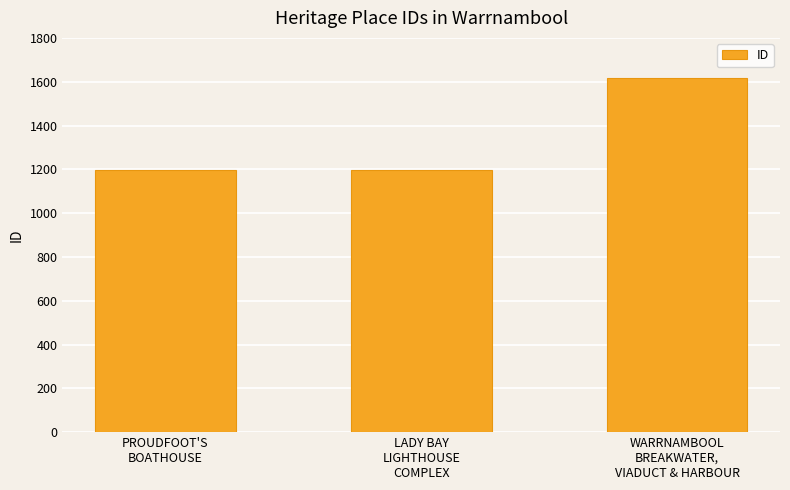

What is the average value?

1338